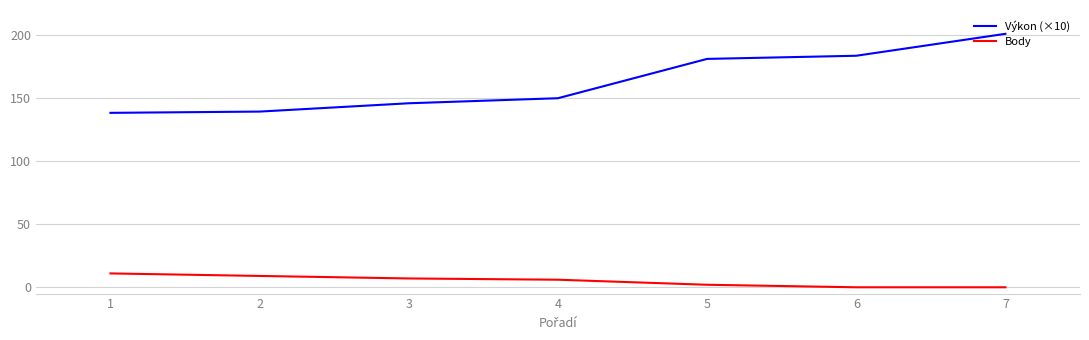

Which category has the highest value across all series?

7